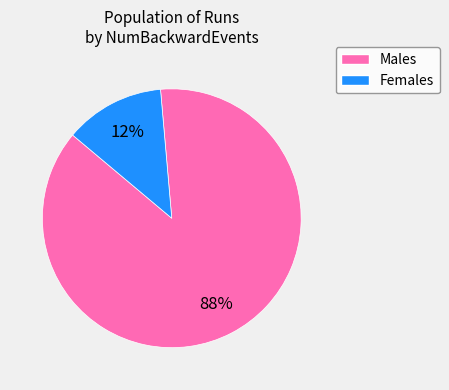

To the nearest percent, what is the average slice percentage?

50%